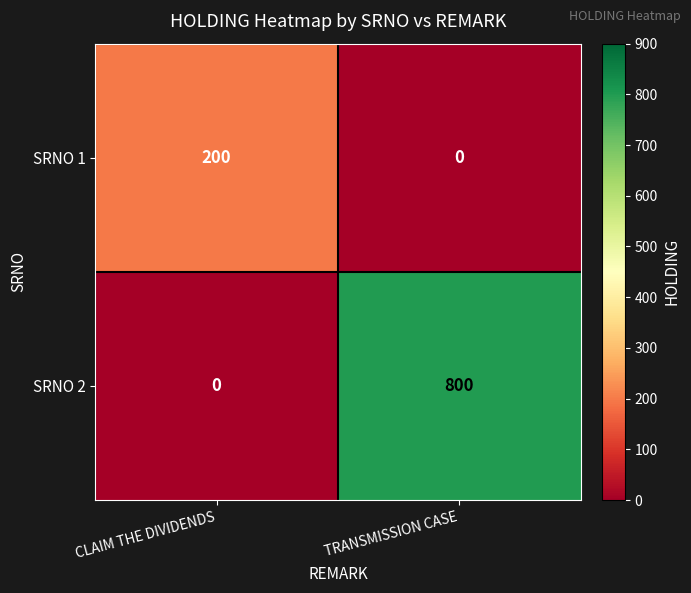

Which series has the widest spread of values?

SRNO 2